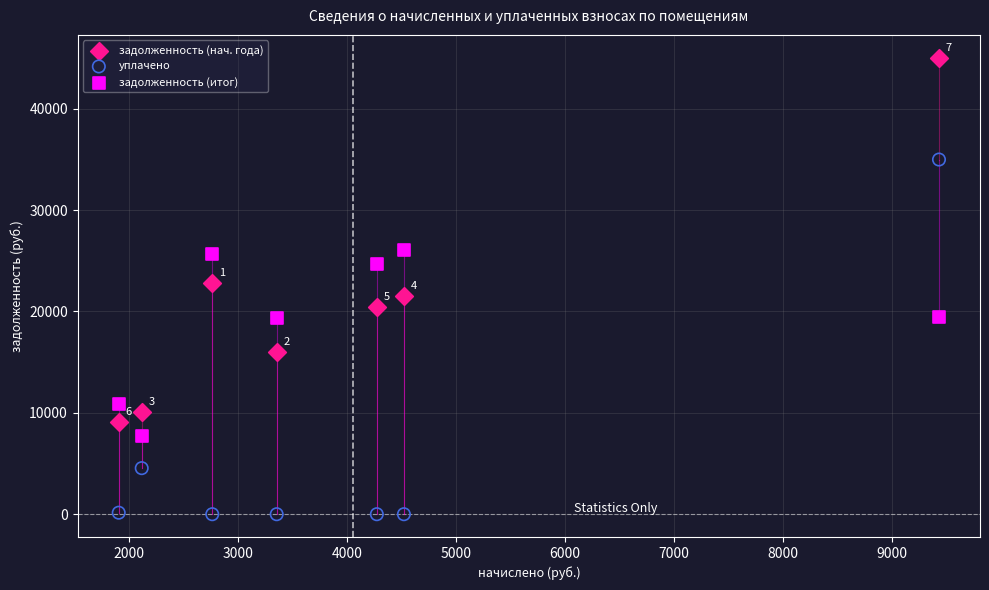

Which series contains the lowest Y value?

уплачено